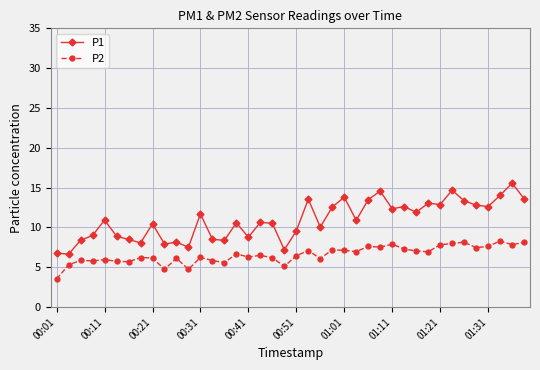

What is the difference between the maximum and minimum values in the P1 series?

8.9